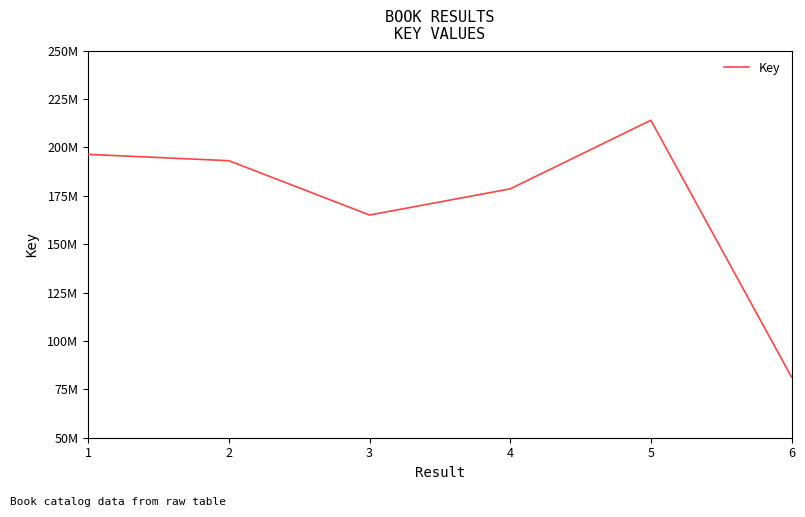

True or false: the data shows 193085852 at 2.

True